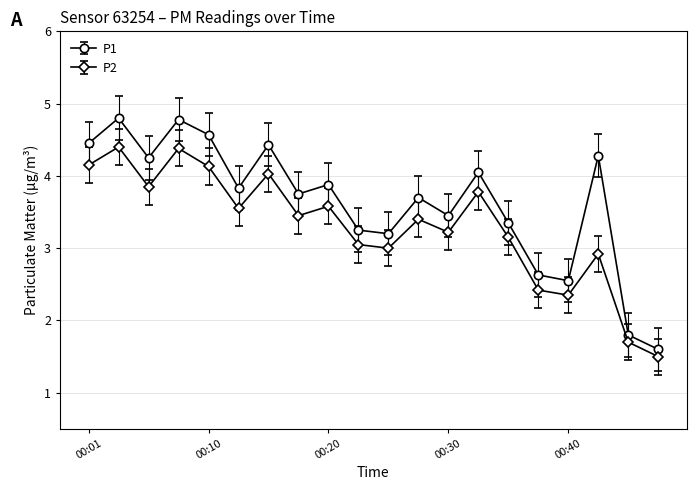

At how many categories does at least one series exceed 2?

18